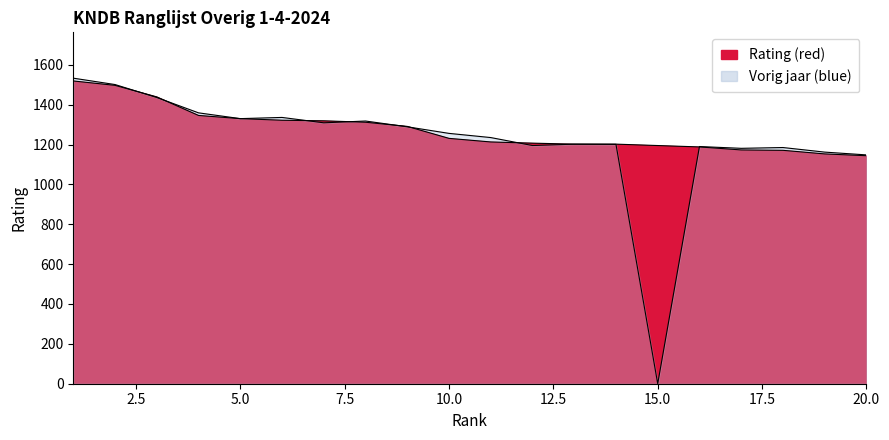

Between 13 and 19, which is larger?

13